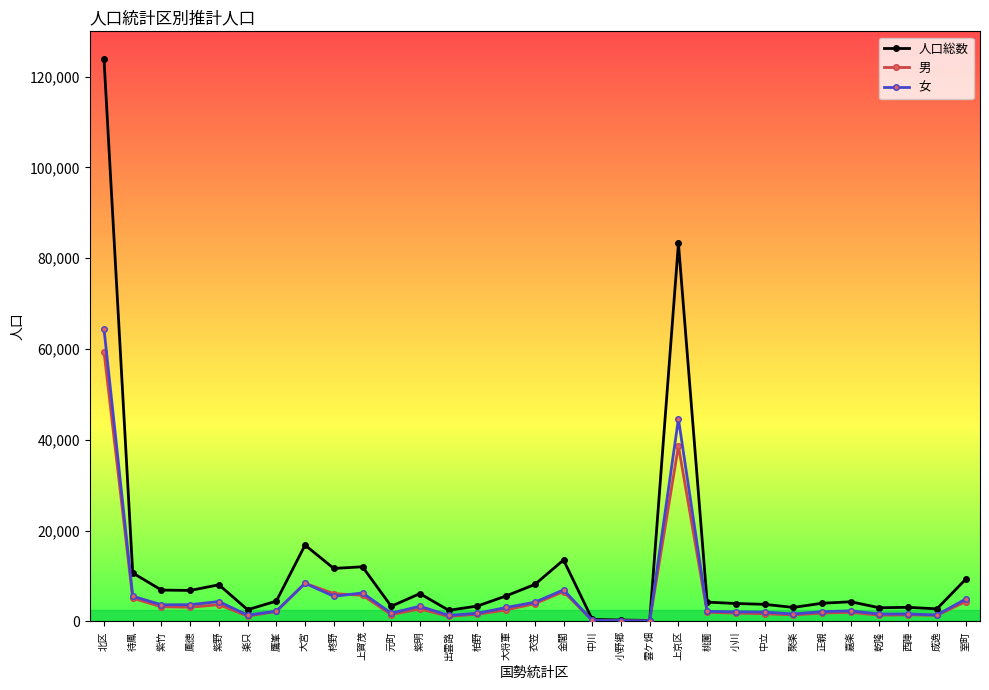

At how many categories does at least one series exceed 74749?

2